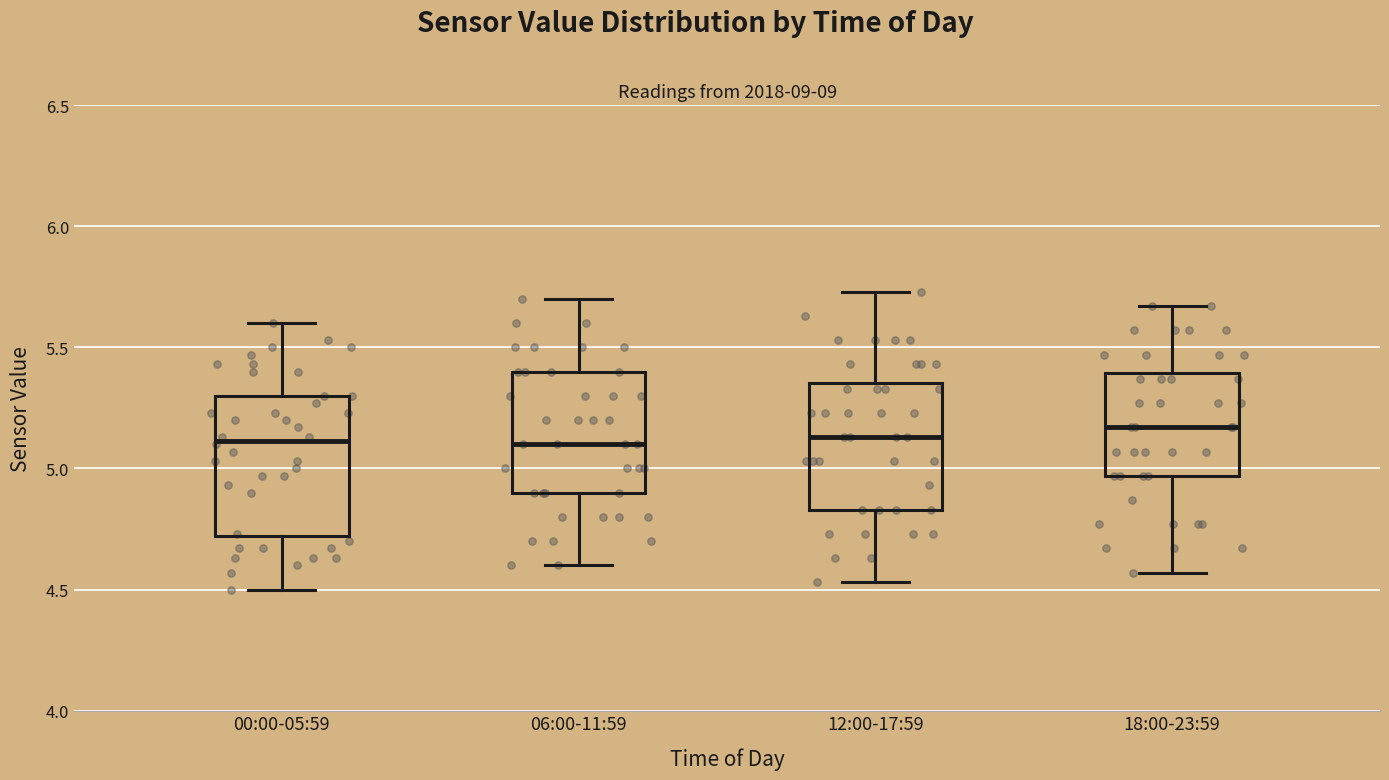

Reading left to right, transcribe this box plot: for each box, give where its median line is, the range the box spans, and where its two whiskers end, as read against the y-axis. The values are not printed on the chart, so give them approximately, as read against the axis.

00:00-05:59: median 5.10, box 4.70 to 5.30, whiskers 4.50 to 5.60
06:00-11:59: median 5.10, box 4.90 to 5.40, whiskers 4.60 to 5.70
12:00-17:59: median 5.15, box 4.85 to 5.35, whiskers 4.55 to 5.75
18:00-23:59: median 5.15, box 4.95 to 5.40, whiskers 4.55 to 5.65